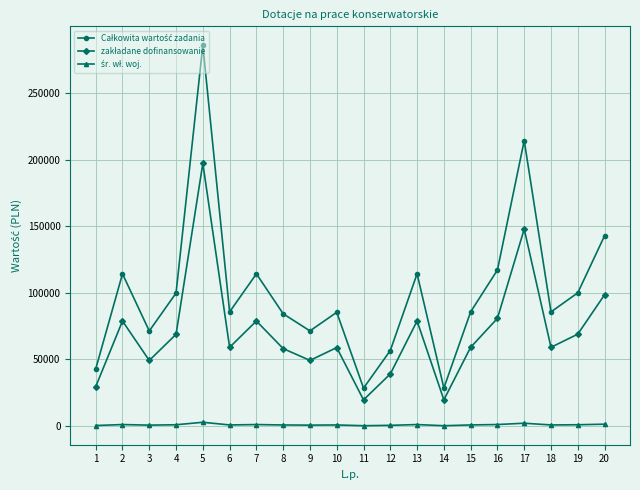

At which category is the sum across all series the highest?

5